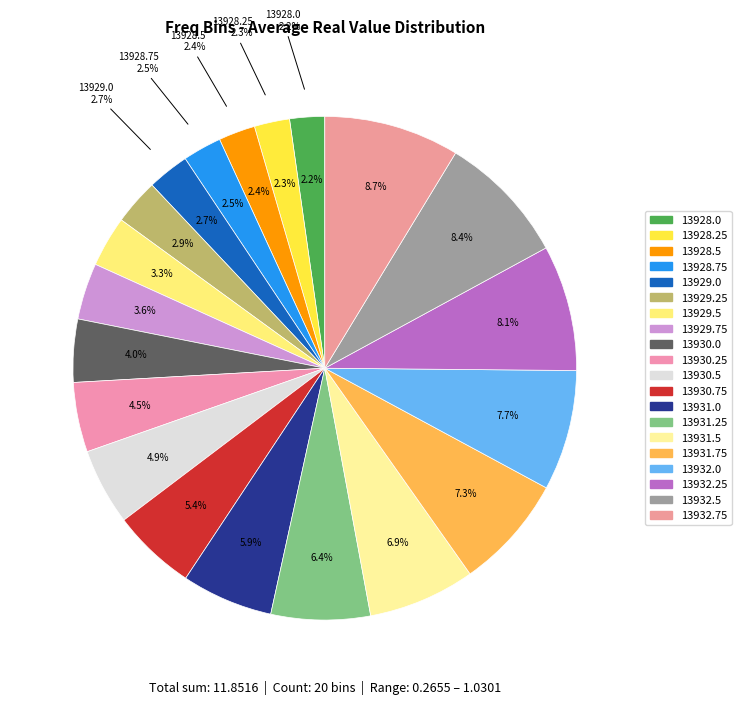

Rank the categories by value from highest to lowest.

13932.75, 13932.5, 13932.25, 13932.0, 13931.75, 13931.5, 13931.25, 13931.0, 13930.75, 13930.5, 13930.25, 13930.0, 13929.75, 13929.5, 13929.25, 13929.0, 13928.75, 13928.5, 13928.25, 13928.0